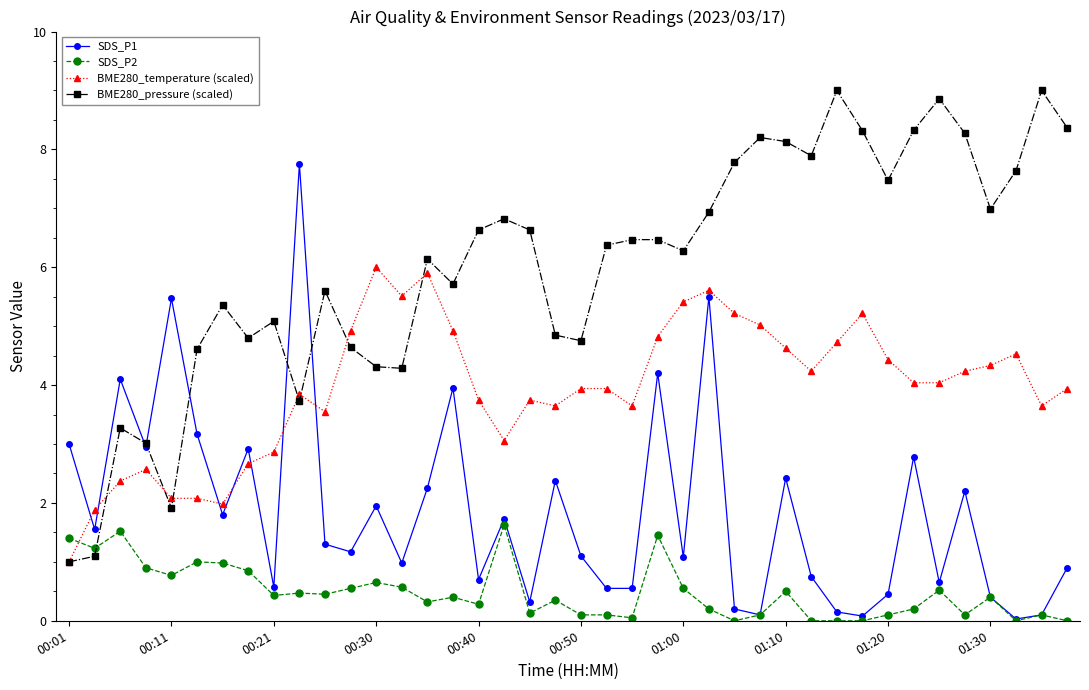

What is the difference between the maximum and minimum values in the BME280_temperature (scaled) series?

5.0